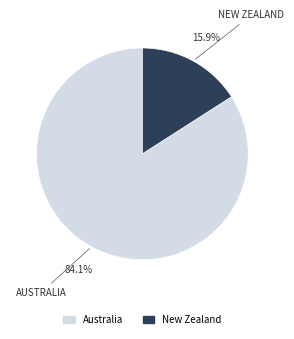

Combined, what portion of the pie is New Zealand and Australia?

100.0%